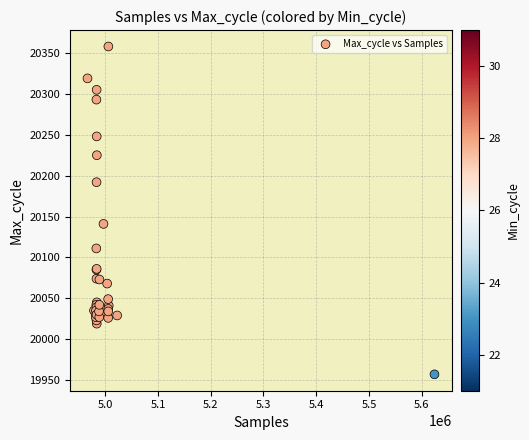

What Y value in the scatter plot is closest to 20157?

20141